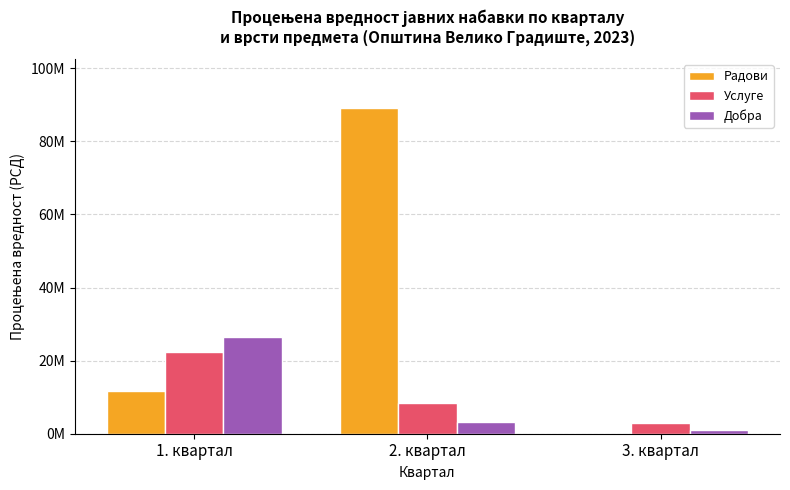

What are all the series names shown in the legend?

Радови, Услуге, Добра